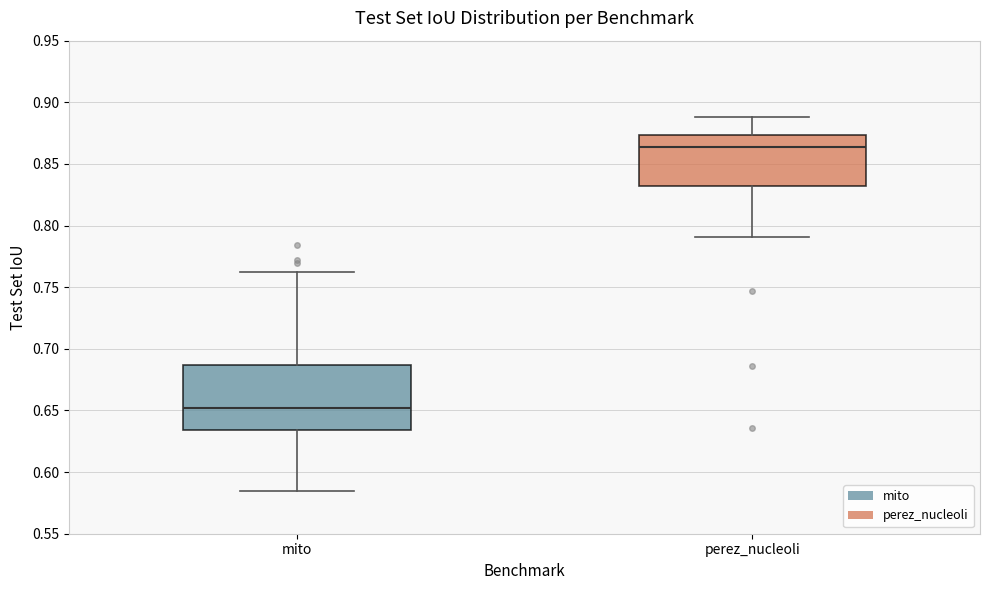

Which box is the tallest, from its lower edge to its upper edge?

mito